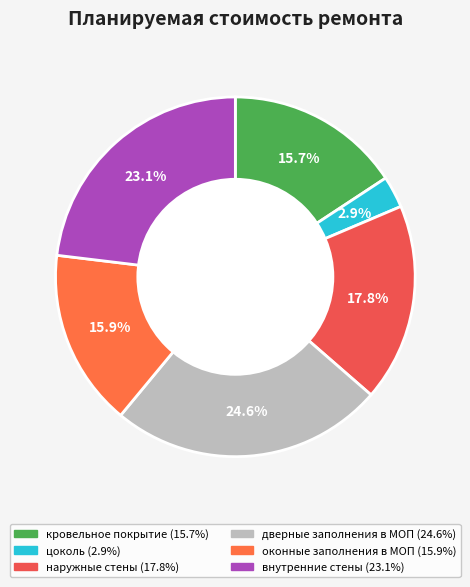

Which slice is the largest?

дверные заполнения в МОП